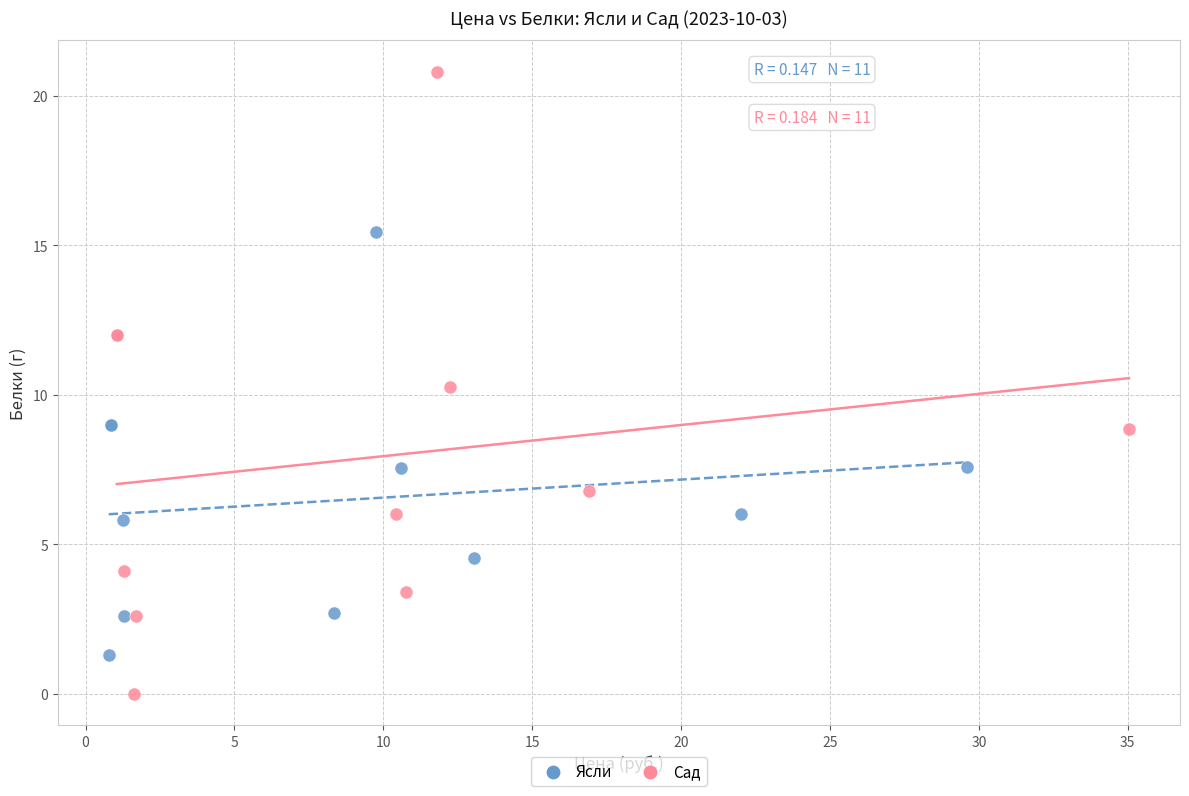

What are all the series names shown in the legend?

Ясли, Сад